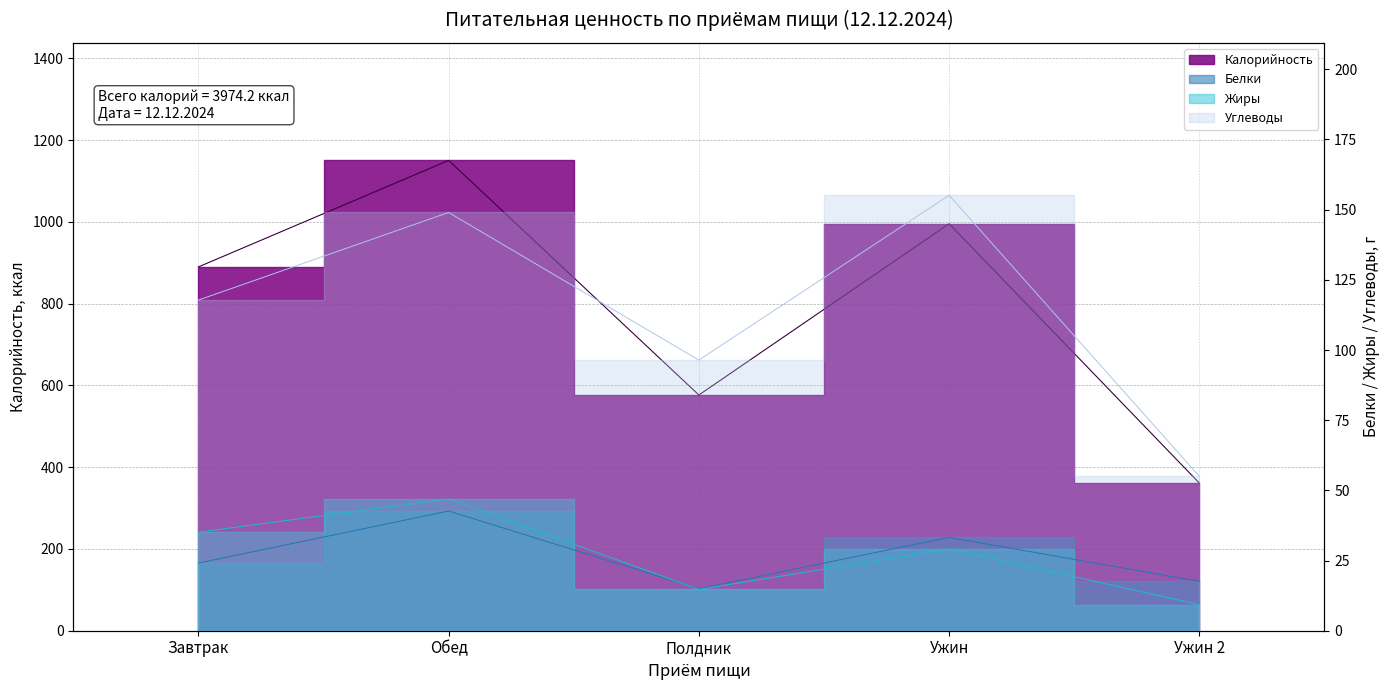

True or false: Углеводы and Калорийность cross at least once.

False